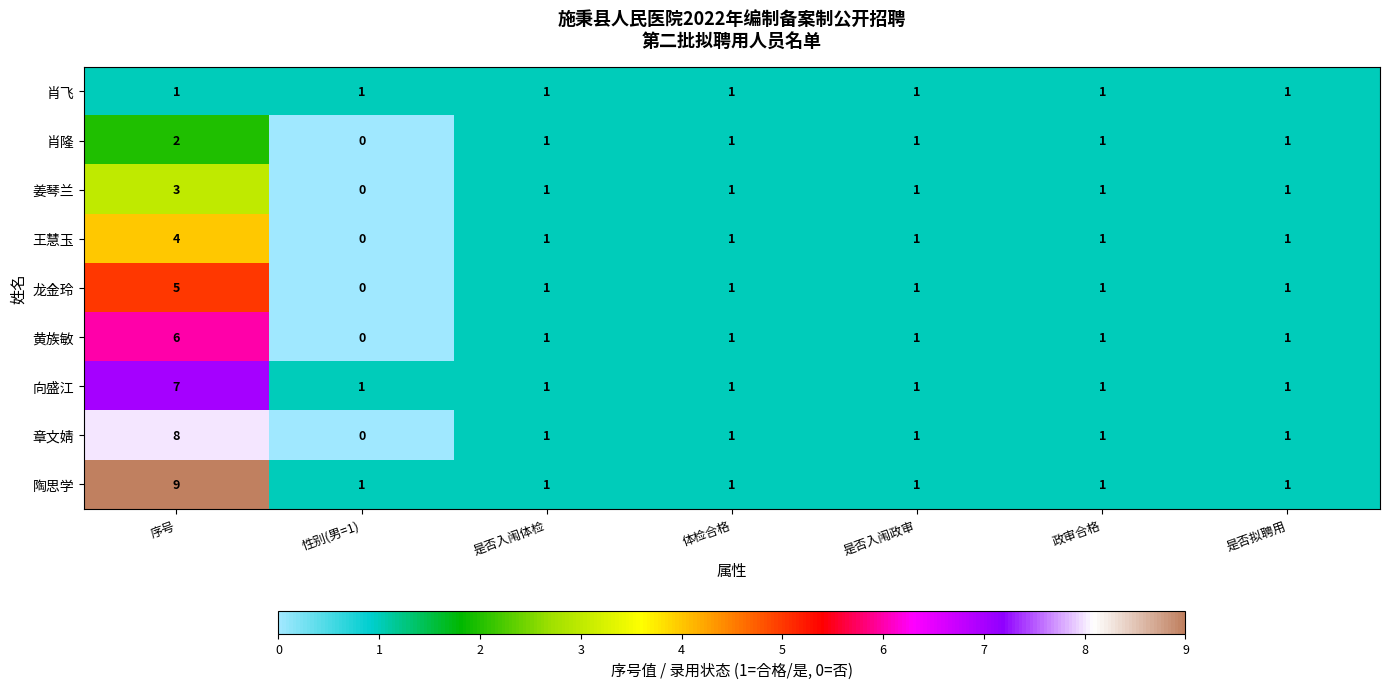

Which series changed the most between 序号 and 是否拟聘用?

陶思学